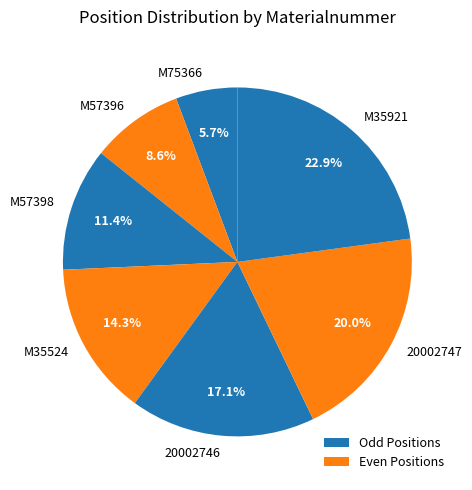

The 20002746 slice represents 7% of the pie. True or false?

False